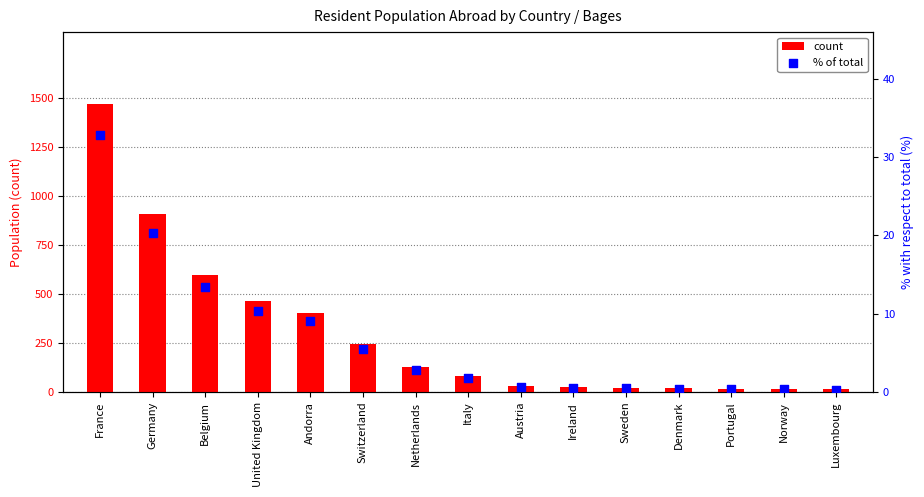

What is the total value across all series at Sweden?

22.5